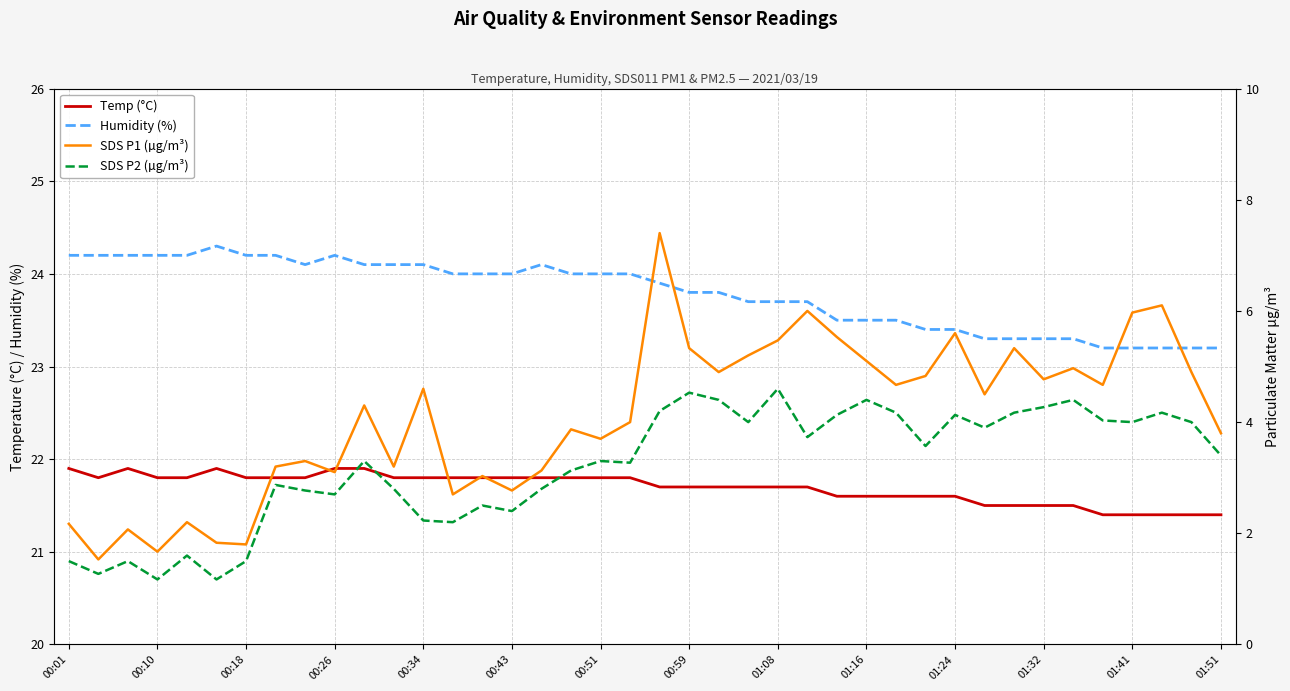

Reading left to right, what are all the values shown in this chart?

Temp (°C): 21.9	21.8	21.9	21.8	21.8	21.9	21.8	21.8	21.8	21.9	21.9	21.8	21.8	21.8	21.8	21.8	21.8	21.8	21.8	21.8	21.7	21.7	21.7	21.7	21.7	21.7	21.6	21.6	21.6	21.6	21.6	21.5	21.5	21.5	21.5	21.4	21.4	21.4	21.4	21.4
Humidity (%): 24.2	24.2	24.2	24.2	24.2	24.3	24.2	24.2	24.1	24.2	24.1	24.1	24.1	24.0	24.0	24.0	24.1	24.0	24.0	24.0	23.9	23.8	23.8	23.7	23.7	23.7	23.5	23.5	23.5	23.4	23.4	23.3	23.3	23.3	23.3	23.2	23.2	23.2	23.2	23.2
SDS P1 (µg/m³): 2.2	1.5	2.1	1.7	2.2	1.8	1.8	3.2	3.3	3.1	4.3	3.2	4.6	2.7	3.0	2.8	3.1	3.9	3.7	4.0	7.4	5.3	4.9	5.2	5.5	6.0	5.5	5.1	4.7	4.8	5.6	4.5	5.3	4.8	5.0	4.7	6.0	6.1	4.9	3.8
SDS P2 (µg/m³): 1.5	1.3	1.5	1.2	1.6	1.2	1.5	2.9	2.8	2.7	3.3	2.8	2.2	2.2	2.5	2.4	2.8	3.1	3.3	3.3	4.2	4.5	4.4	4.0	4.6	3.7	4.1	4.4	4.2	3.6	4.1	3.9	4.2	4.3	4.4	4.0	4.0	4.2	4.0	3.4